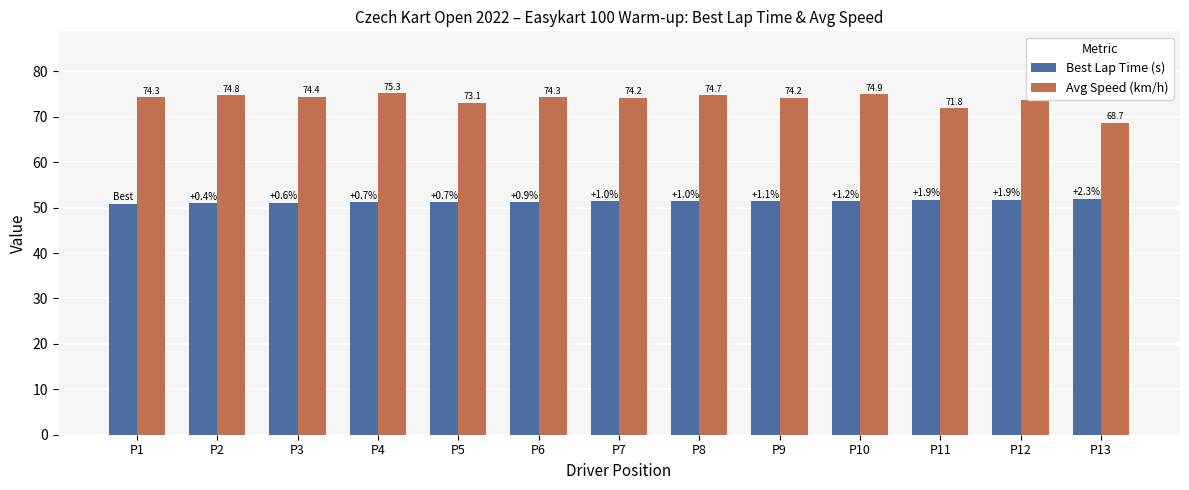

What is the approximate value of Avg Speed (km/h) at P5?

73.1